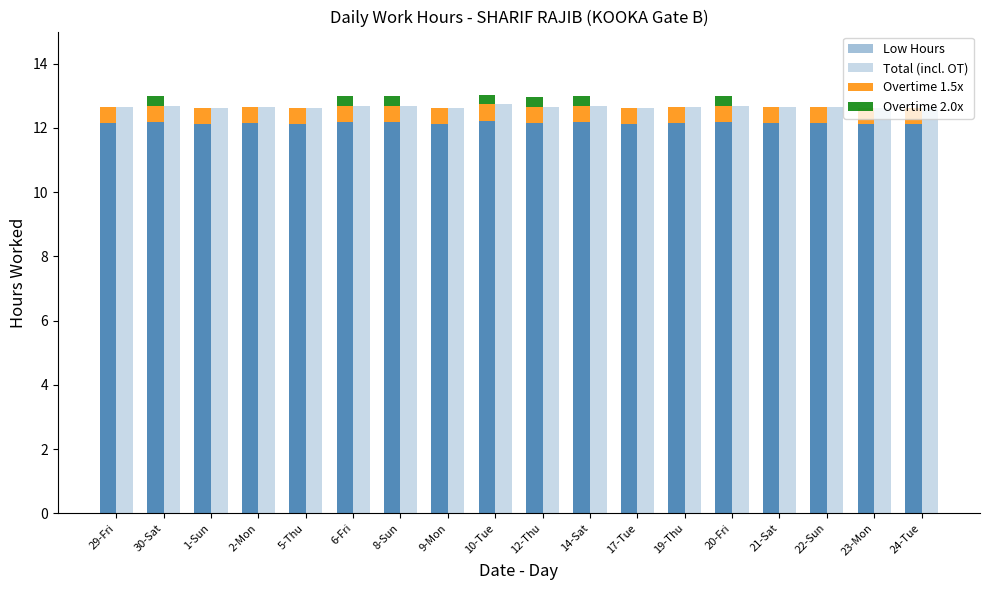

Which label corresponds to the smallest value in the chart?

29-Fri